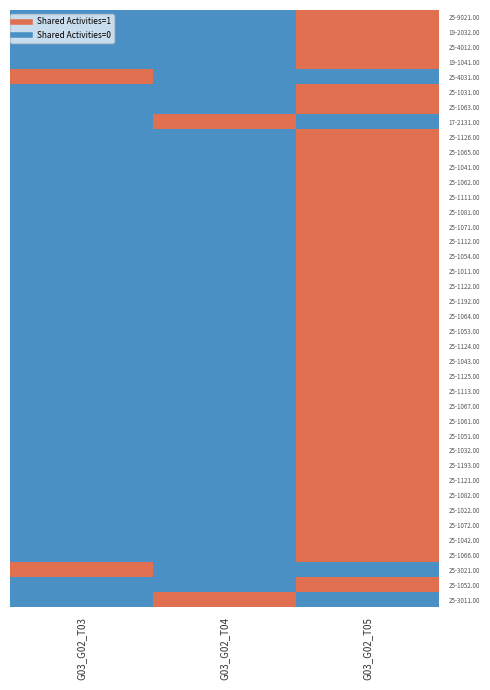

List the series in order of their peak value, lowest first.

25-9021.00, 19-2032.00, 25-4012.00, 19-1041.00, 25-4031.00, 25-1031.00, 25-1063.00, 17-2131.00, 25-1126.00, 25-1065.00, 25-1041.00, 25-1062.00, 25-1111.00, 25-1081.00, 25-1071.00, 25-1112.00, 25-1054.00, 25-1011.00, 25-1122.00, 25-1192.00, 25-1064.00, 25-1053.00, 25-1124.00, 25-1043.00, 25-1125.00, 25-1113.00, 25-1067.00, 25-1061.00, 25-1051.00, 25-1032.00, 25-1193.00, 25-1121.00, 25-1082.00, 25-1022.00, 25-1072.00, 25-1042.00, 25-1066.00, 25-3021.00, 25-1052.00, 25-3011.00